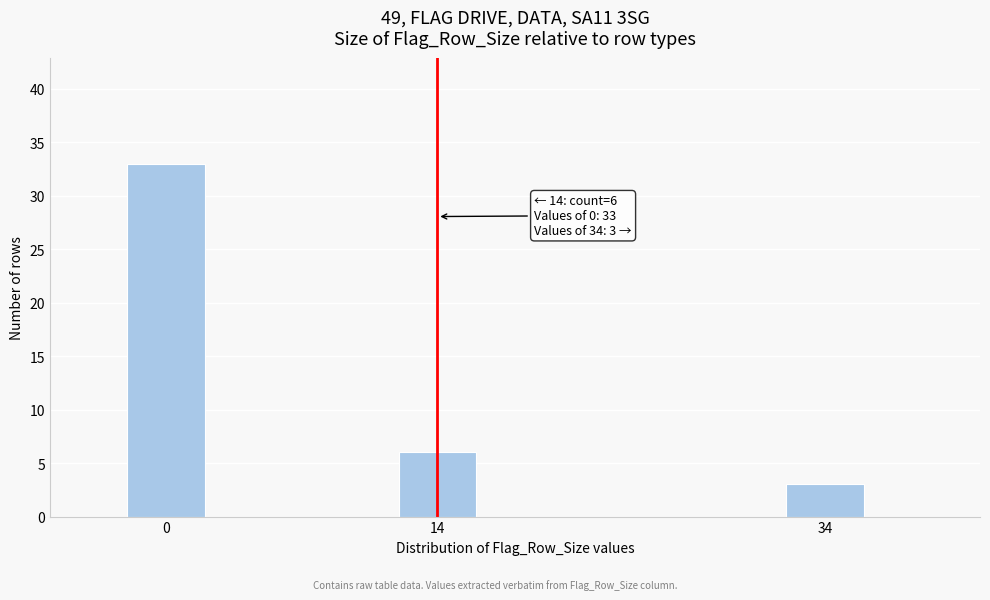

Reading left to right, extract all data points from this chart.

33	6	3